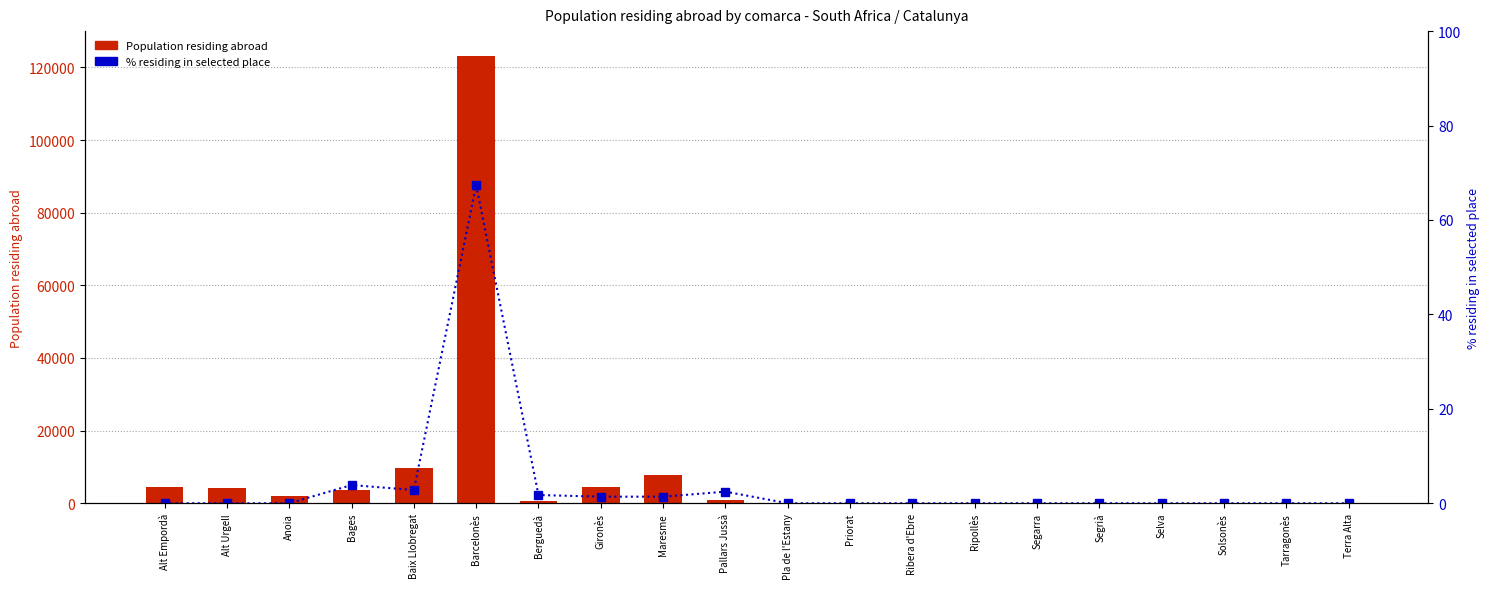

Rank the categories by Population residing abroad value from highest to lowest.

Barcelonès, Baix Llobregat, Maresme, Alt Empordà, Gironès, Alt Urgell, Bages, Anoia, Pallars Jussà, Berguedà, Pla de l'Estany, Priorat, Ribera d'Ebre, Ripollès, Segarra, Segrià, Selva, Solsonès, Tarragonès, Terra Alta